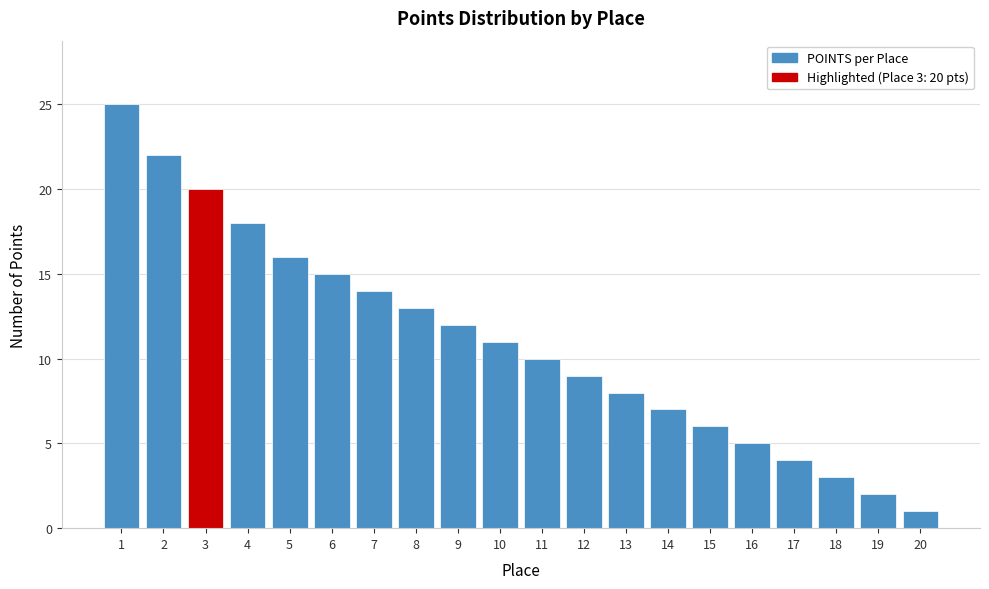

Reading left to right, extract all data points from this chart.

25	22	20	18	16	15	14	13	12	11	10	9	8	7	6	5	4	3	2	1